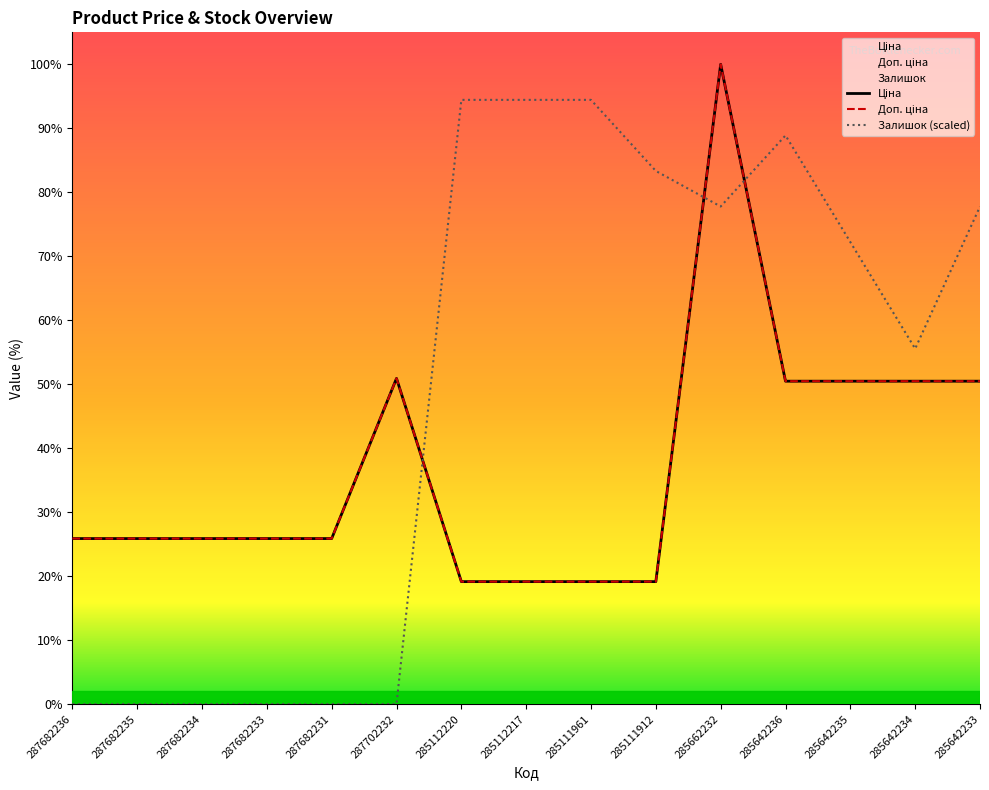

Does the chart have visible grid lines?

No